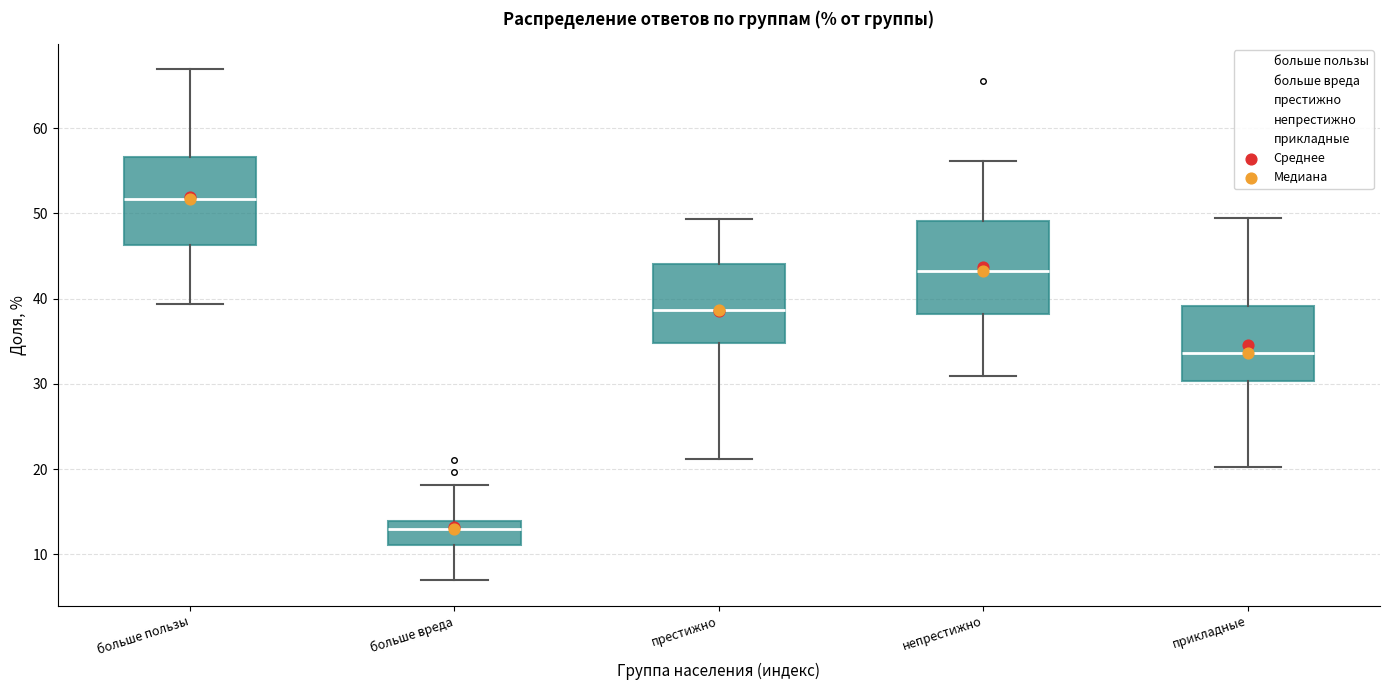

Reading left to right, read every box against the y-axis: the position of its median line, the range the box covers, and the ends of its whiskers. The values are not printed on the chart, so give them approximately, as read against the axis.

больше пользы: median 52, box 46 to 57, whiskers 39 to 67
больше вреда: median 13, box 11 to 14, whiskers 7 to 18
престижно: median 39, box 35 to 44, whiskers 21 to 49
непрестижно: median 43, box 38 to 49, whiskers 31 to 56
прикладные: median 34, box 30 to 39, whiskers 20 to 49